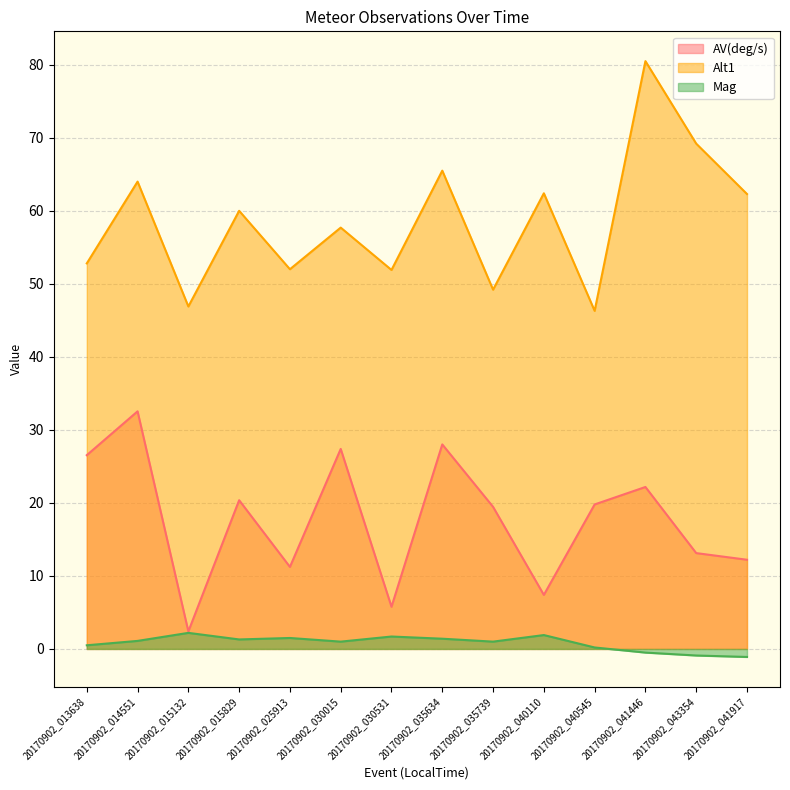

True or false: Mag and Alt1 cross at least once.

False